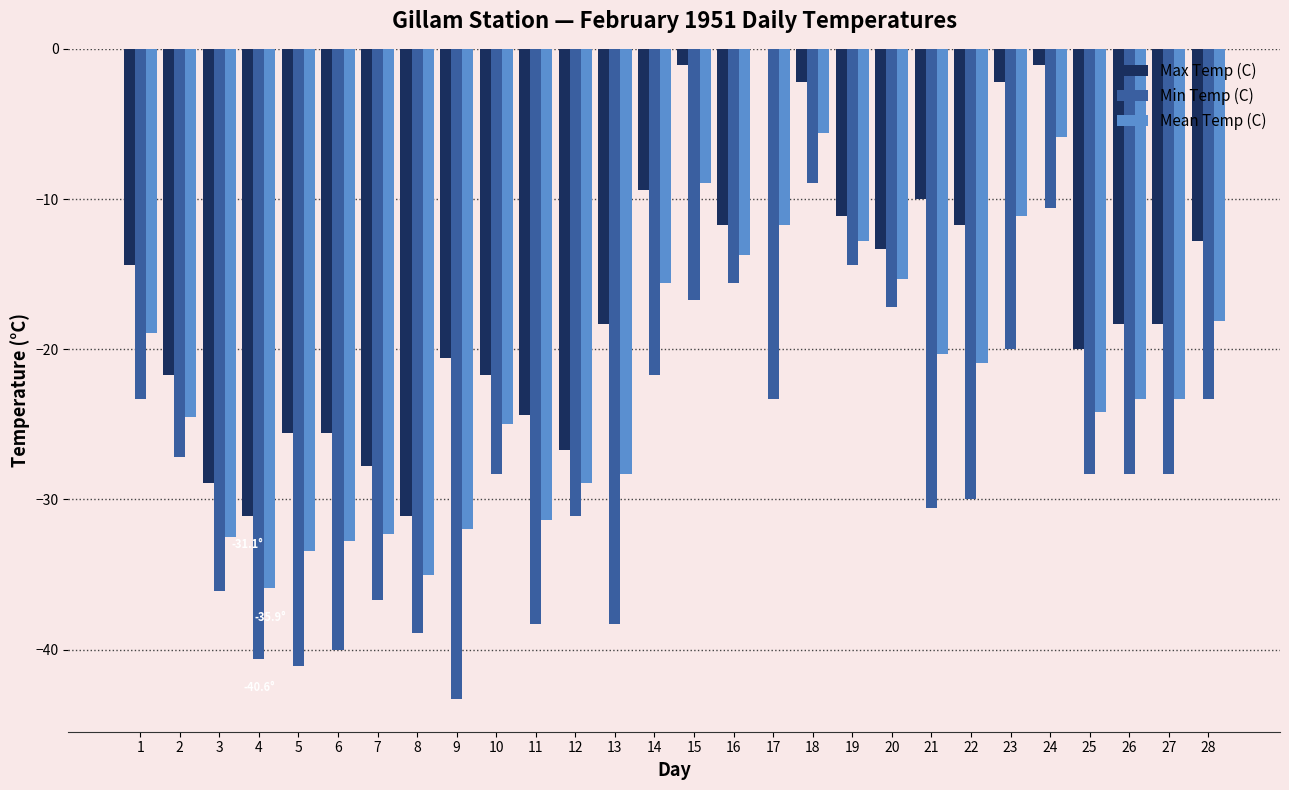

What is the total value across all series at 6?

-98.4